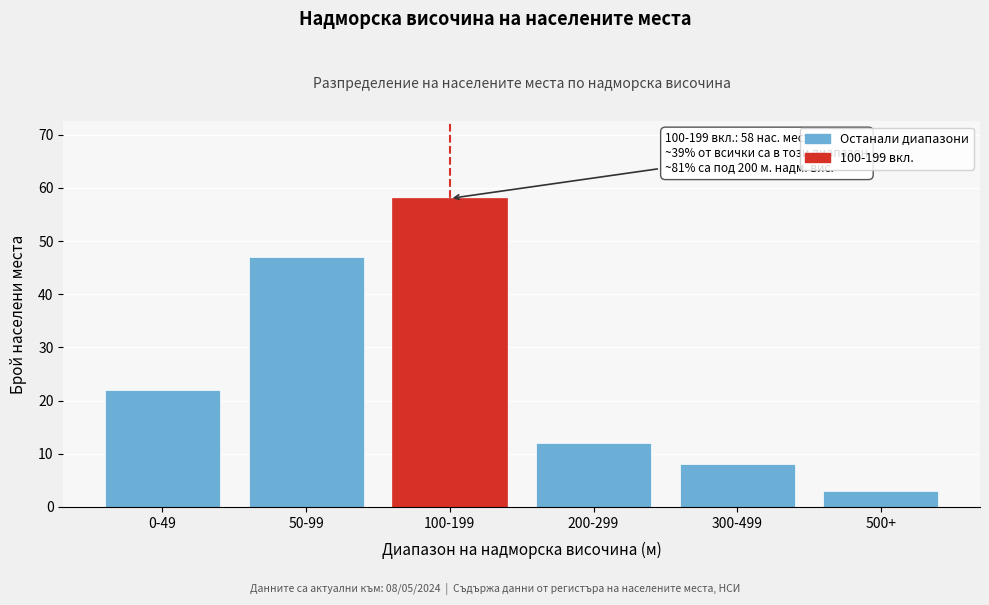

Reading left to right, list all the values displayed in this chart.

22	47	58	12	8	3